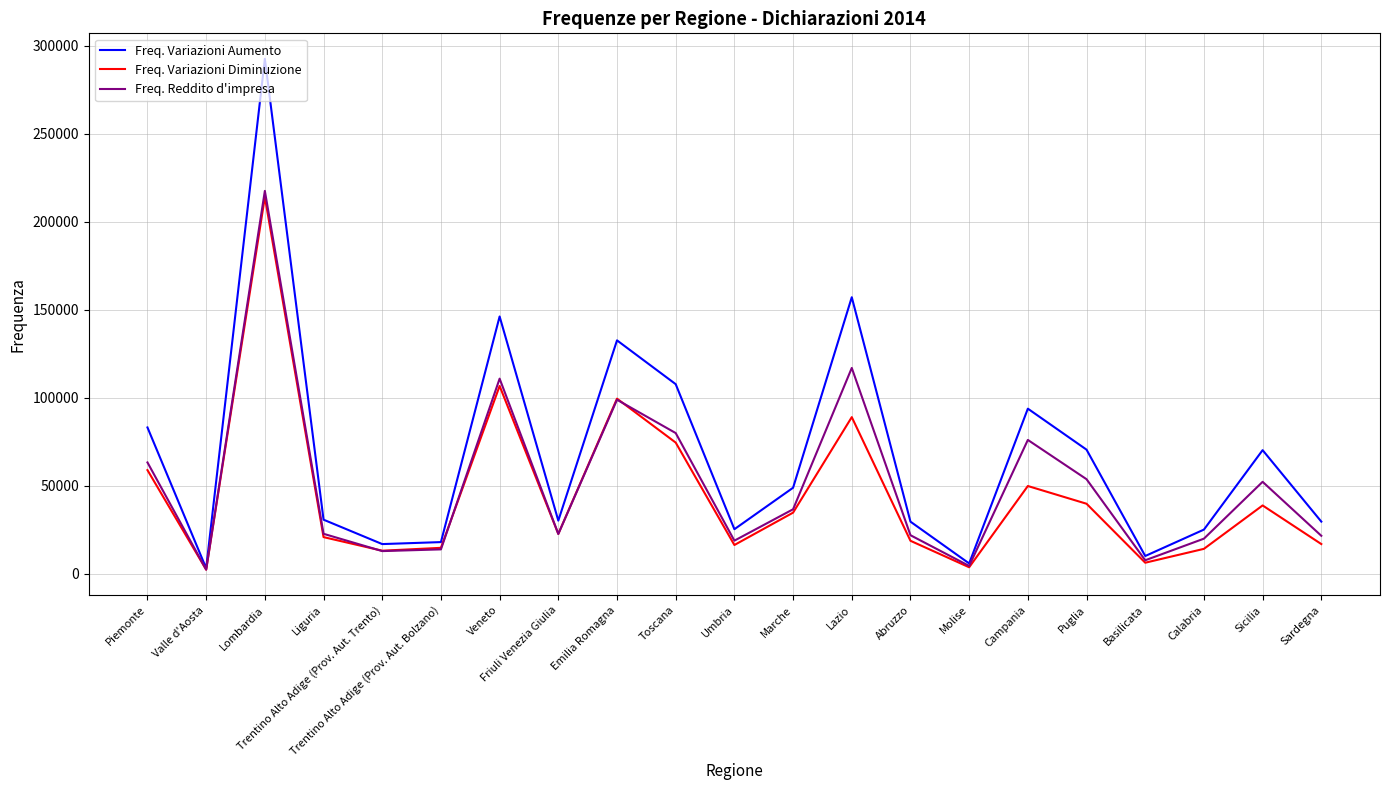

What is the maximum value for Freq. Variazioni Aumento?

292500